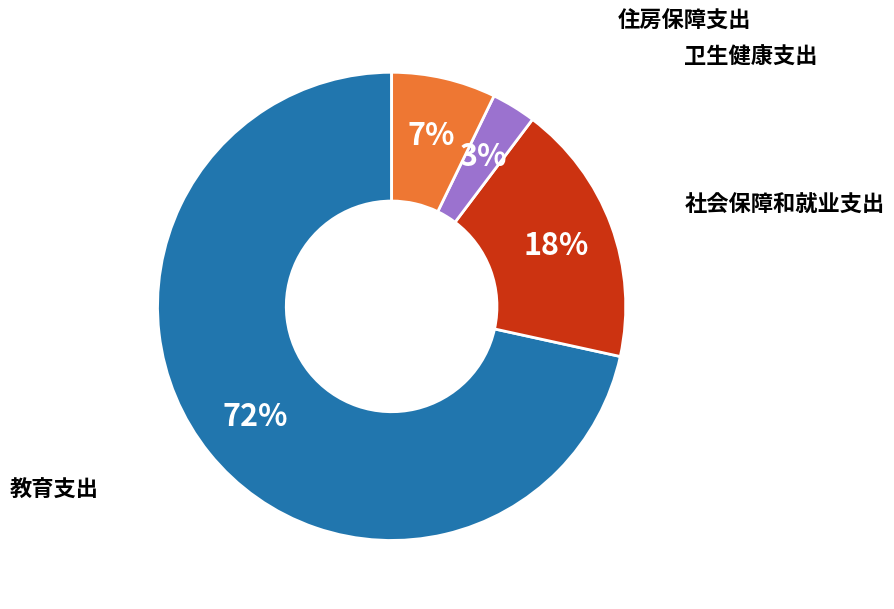

To the nearest percent, what is the average slice percentage?

25%